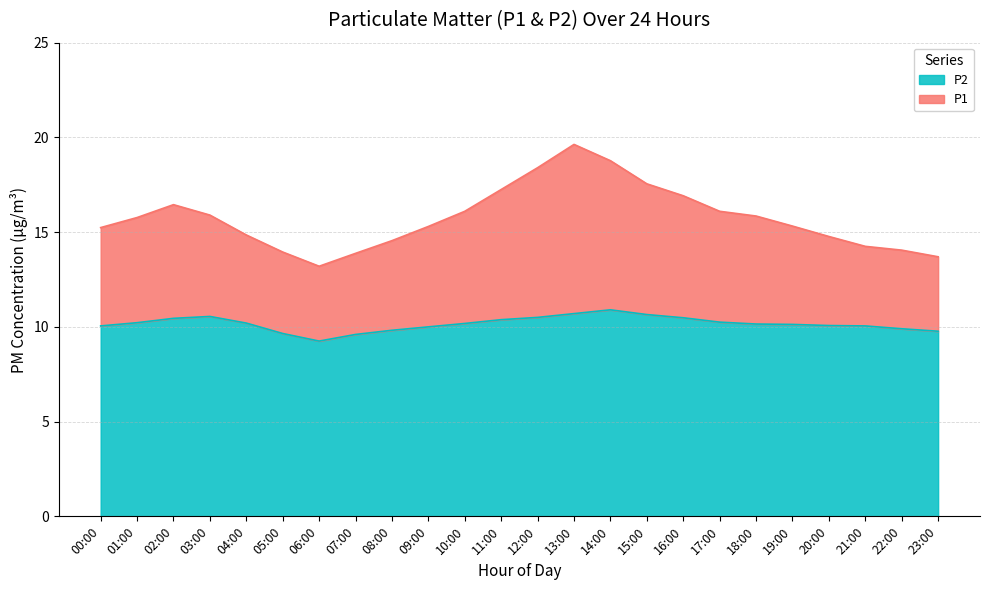

Reading right to left, transcribe all the data shown in this chart.

P1: 23:00=13.7	22:00=14.1	21:00=14.2	20:00=14.8	19:00=15.3	18:00=15.8	17:00=16.1	16:00=16.9	15:00=17.6	14:00=18.8	13:00=19.6	12:00=18.4	11:00=17.2	10:00=16.1	09:00=15.3	08:00=14.6	07:00=13.9	06:00=13.2	05:00=13.9	04:00=14.8	03:00=15.9	02:00=16.4	01:00=15.8	00:00=15.2
P2: 23:00=9.8	22:00=9.9	21:00=10.1	20:00=10.1	19:00=10.1	18:00=10.2	17:00=10.2	16:00=10.5	15:00=10.7	14:00=10.9	13:00=10.7	12:00=10.5	11:00=10.4	10:00=10.2	09:00=10.0	08:00=9.8	07:00=9.6	06:00=9.2	05:00=9.7	04:00=10.2	03:00=10.6	02:00=10.4	01:00=10.2	00:00=10.1